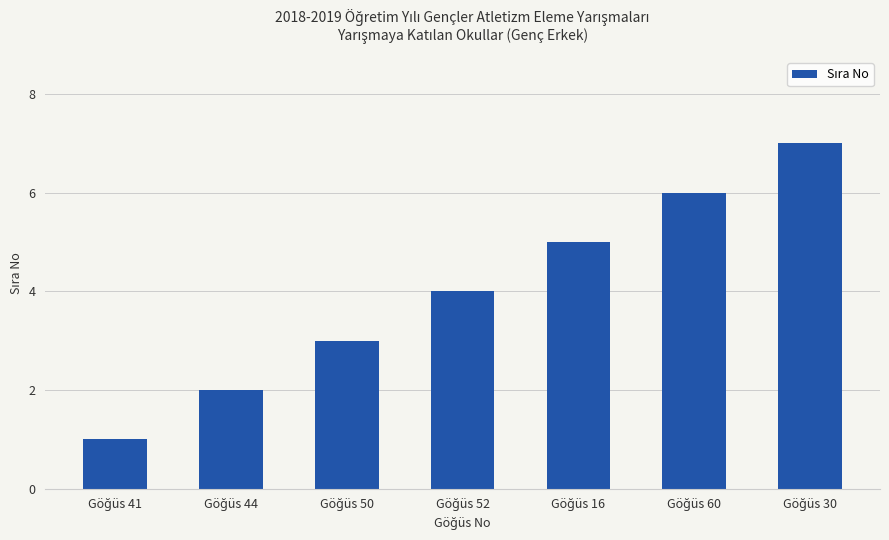

How many data points are less than 4?

3